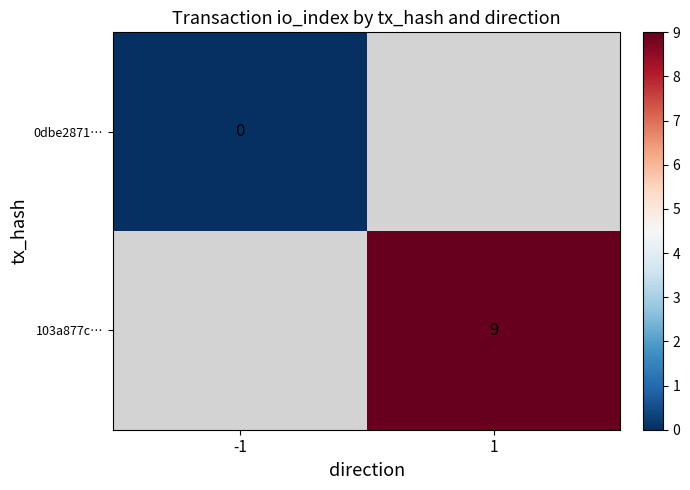

Is the value of 0dbe2871… at -1 greater than the value of 103a877c… at 1?

No